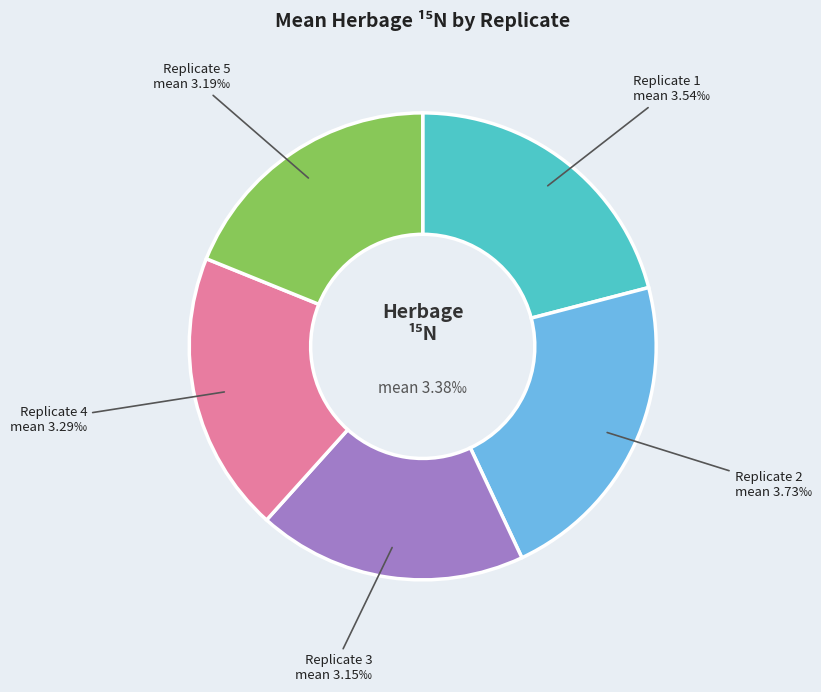

Does any single category account for the majority?

No